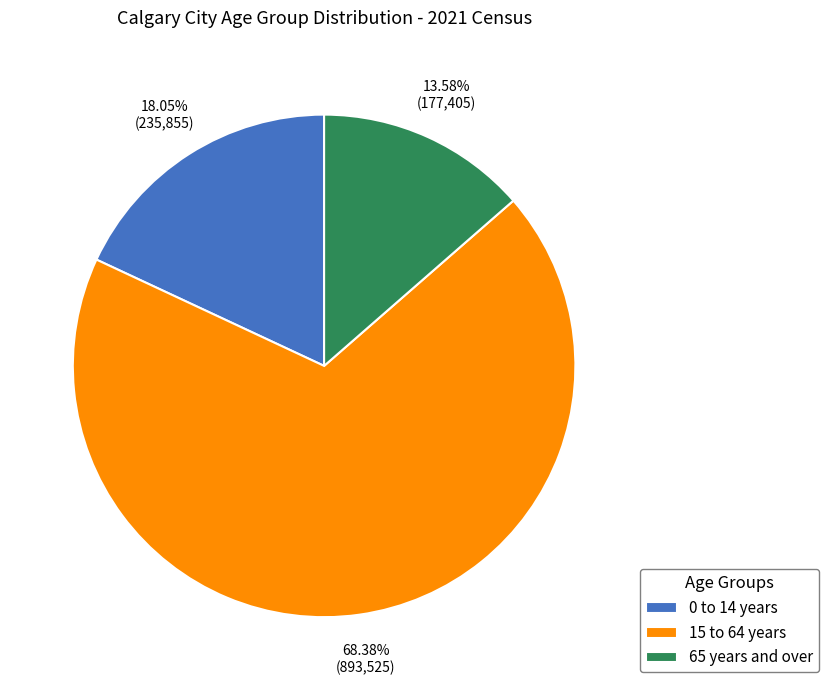

What portion of the pie excludes 15 to 64 years?

31.6%